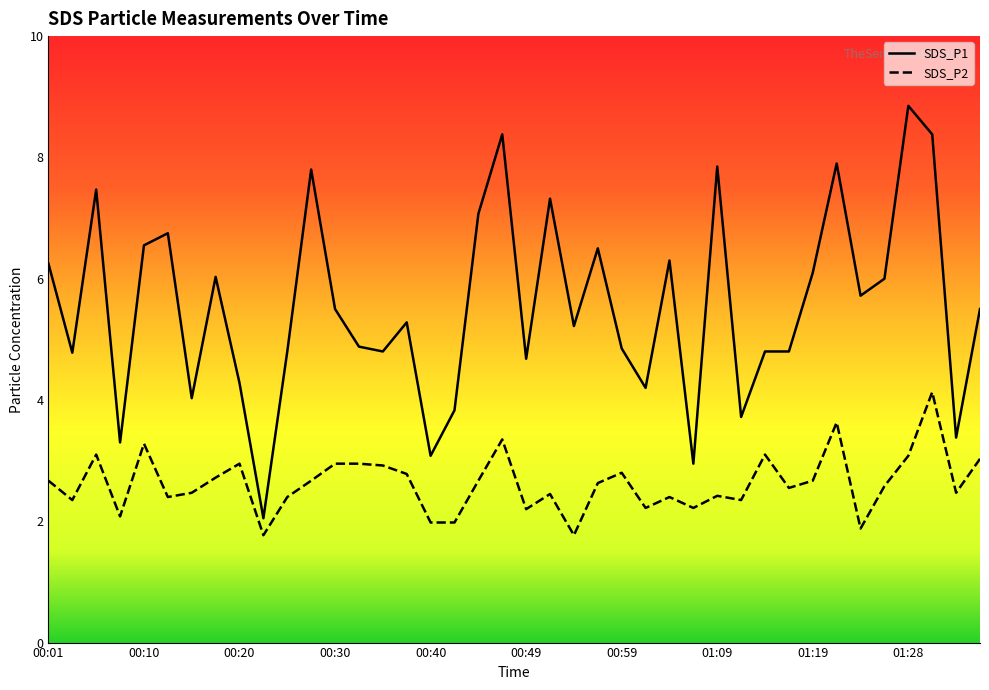

In SDS_P1, how many points are lower than both neighbors (excluding endpoints)?

13